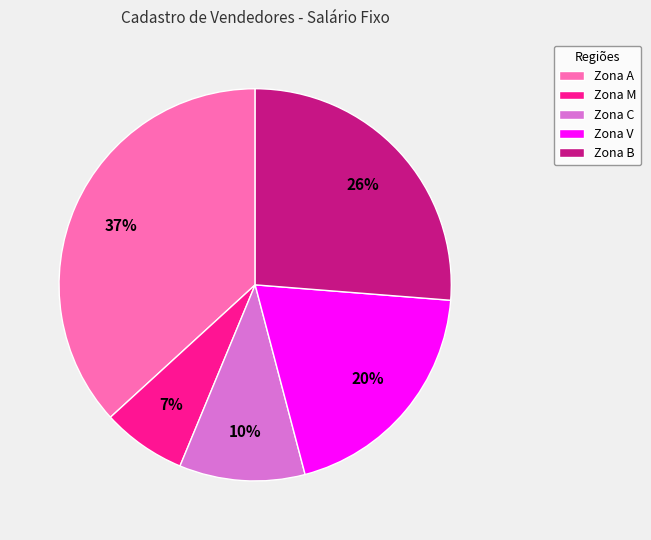

True or false: Zona B accounts for 26% of the total.

True